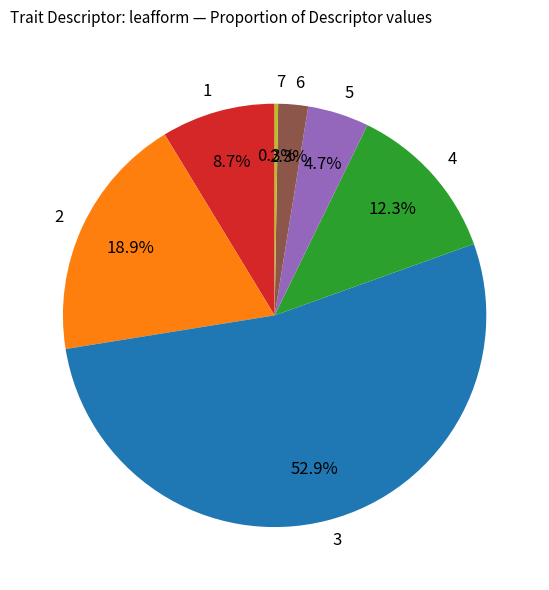

Which category has the biggest portion of the pie?

3